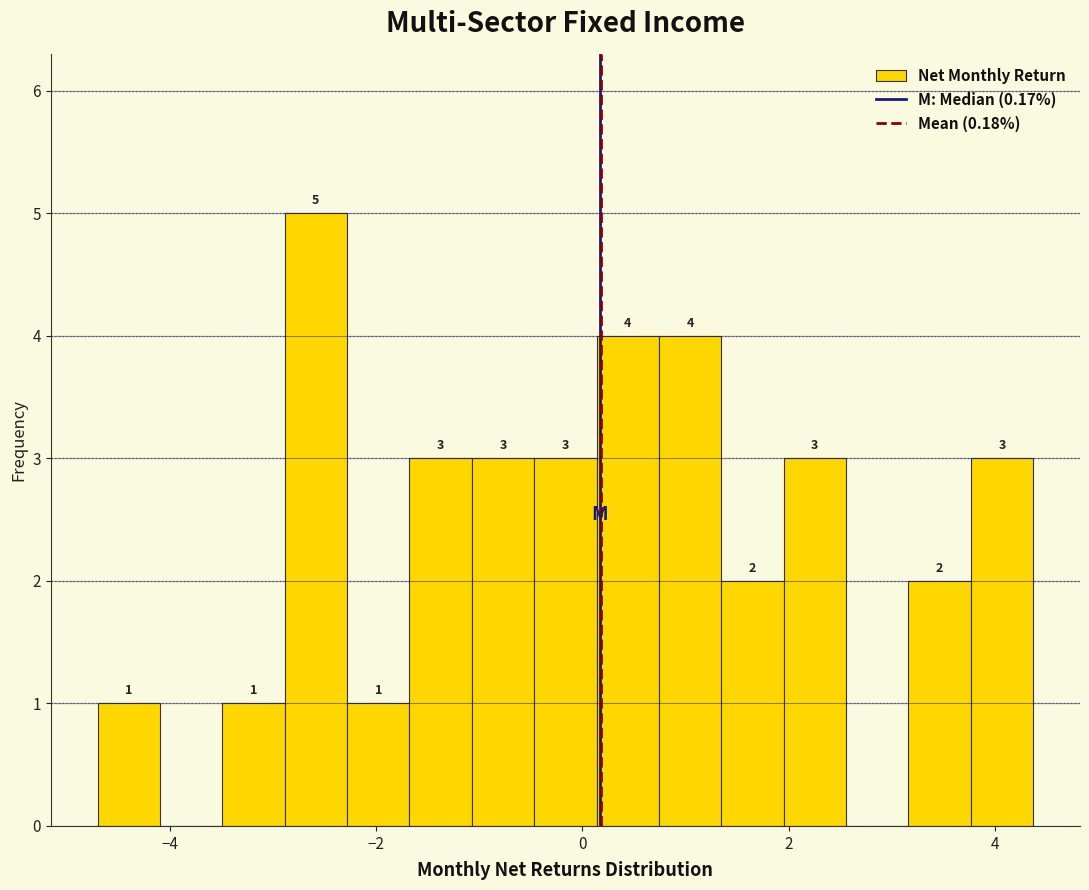

Read against the x-axis, roughly where is the centre of the tallest bar?

-2.6